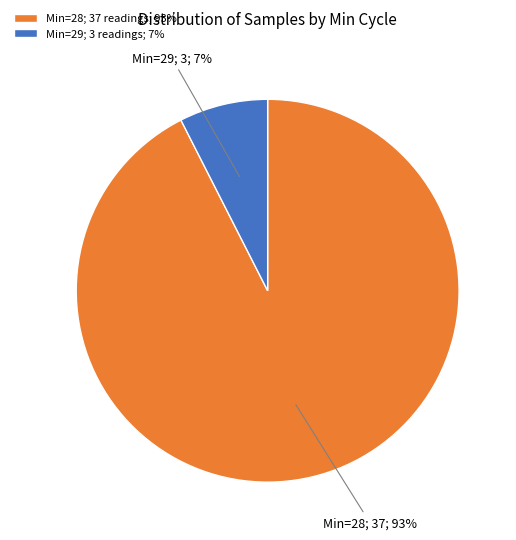

Is it true that Min=28; 37 readings; 93% is 93% of the pie?

True